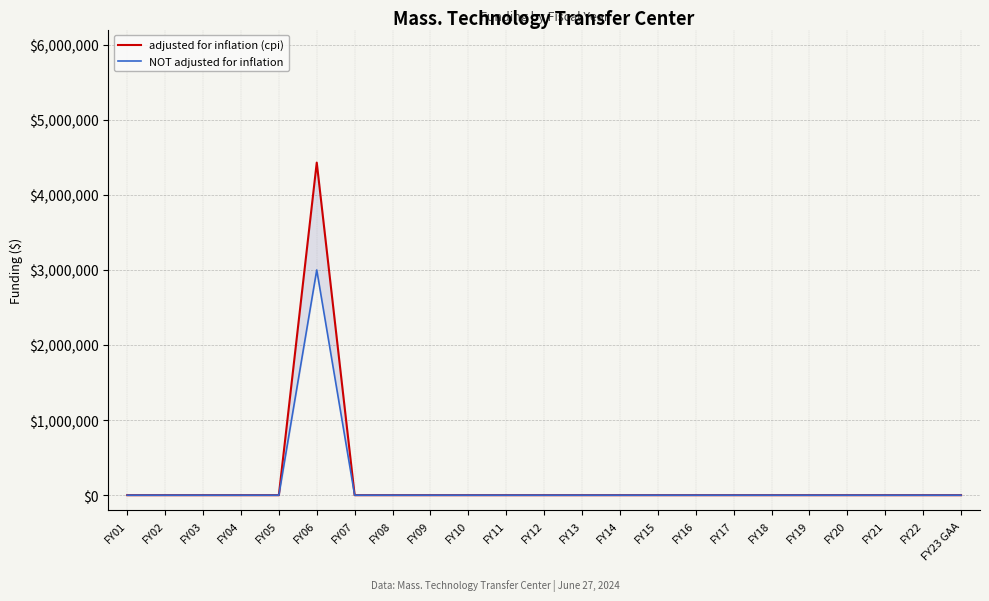

How many values in NOT adjusted for inflation are above zero?

1